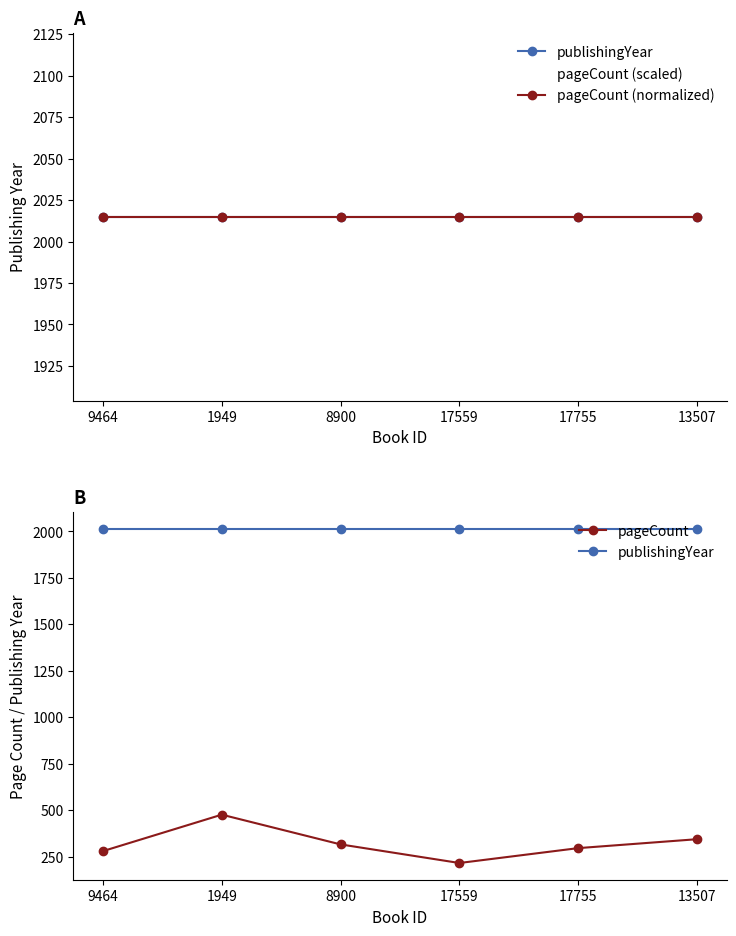

Rank the series at 9464 from highest to lowest value.

publishingYear, pageCount (scaled), pageCount (normalized), pageCount